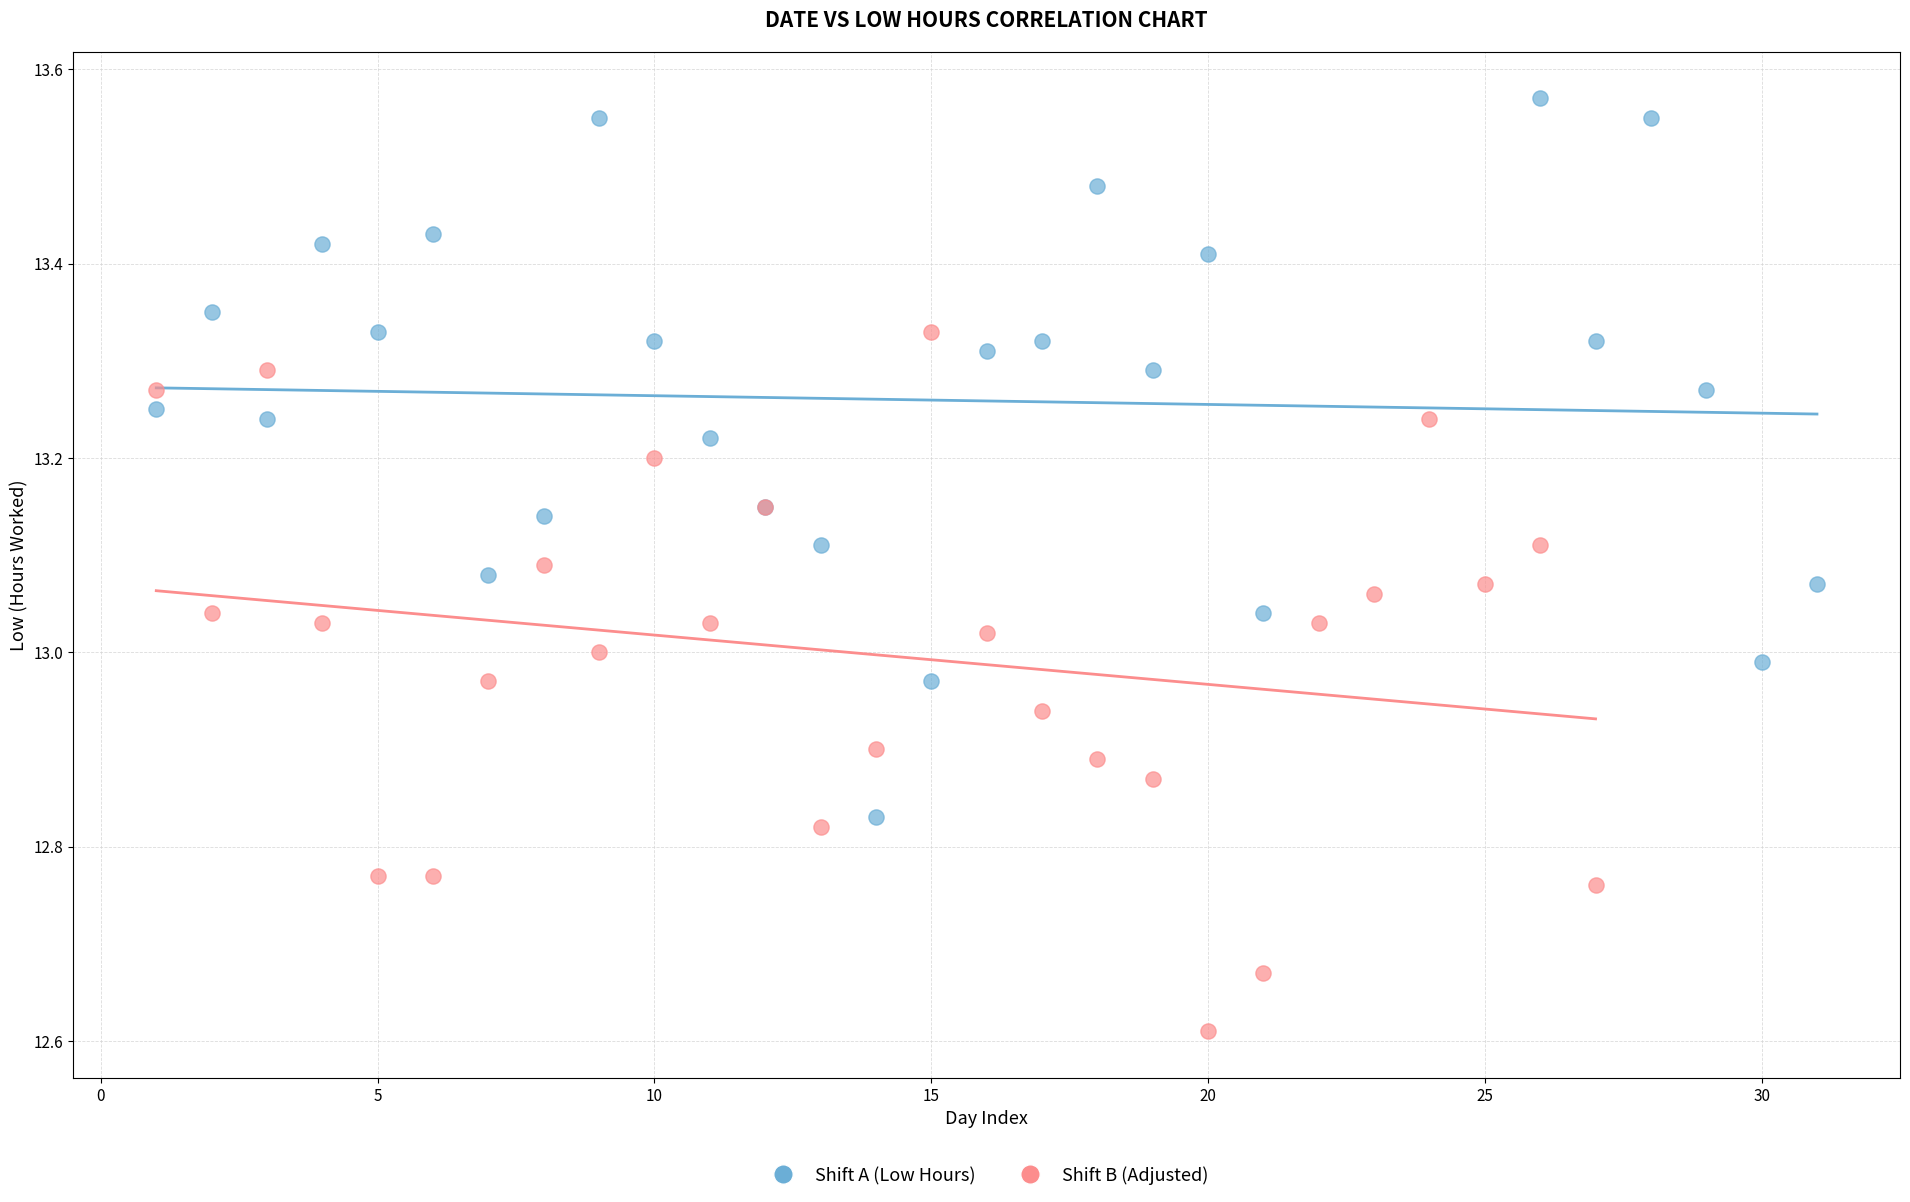

Which series contains the highest Y value?

Shift A (Low Hours)